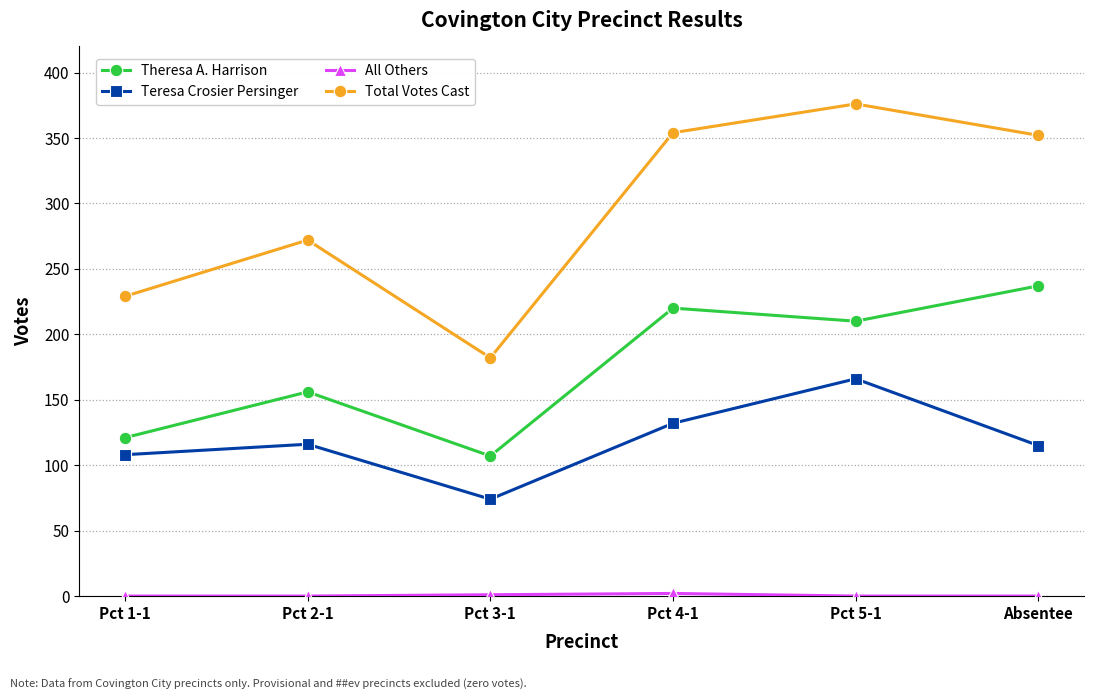

What position from the left is Pct 1-1?

1